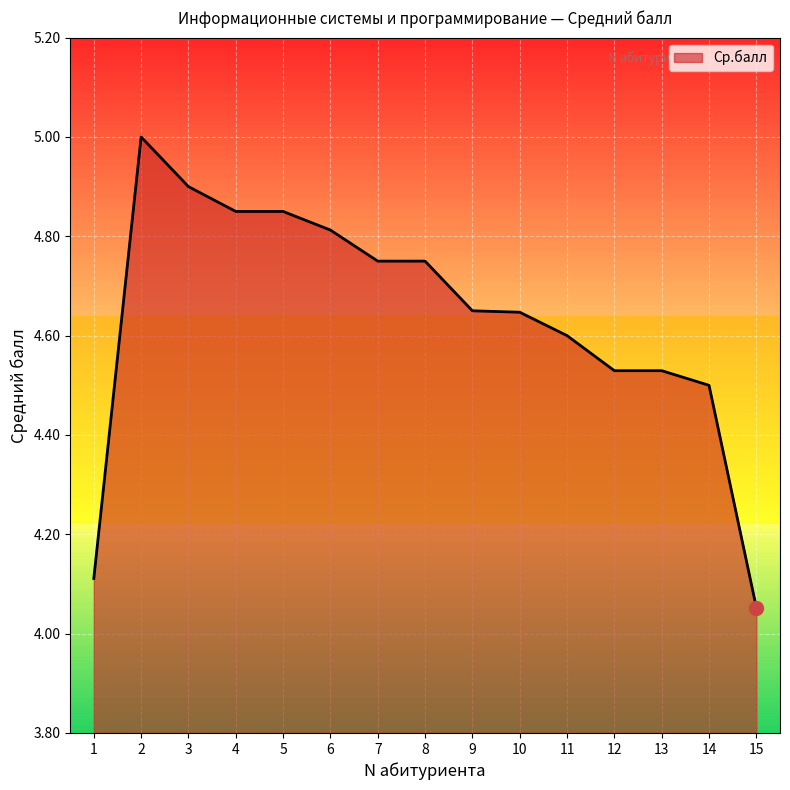

Between 2 and 15, which is larger?

2